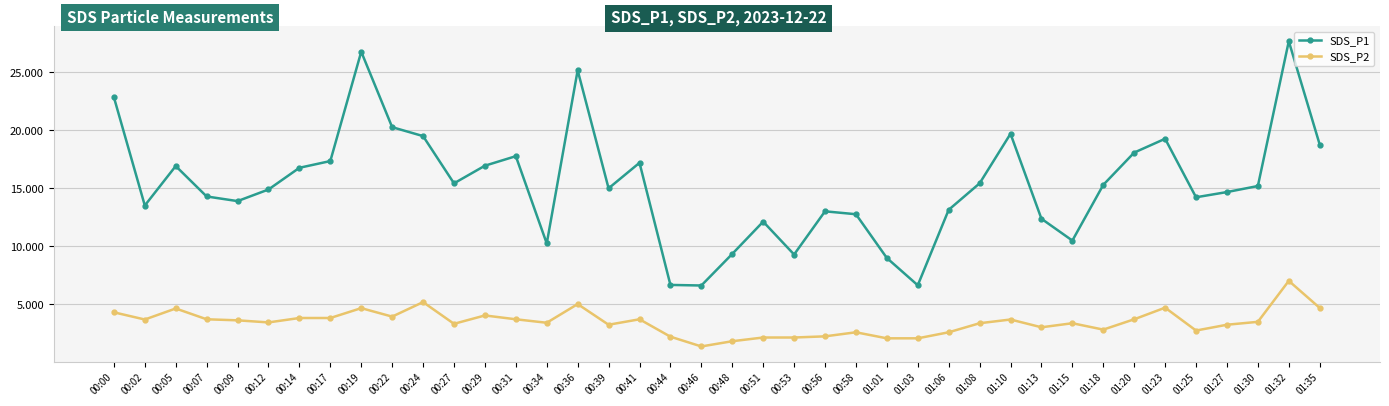

What is the difference between the maximum and second lowest values in the SDS_P1 series?

21.0